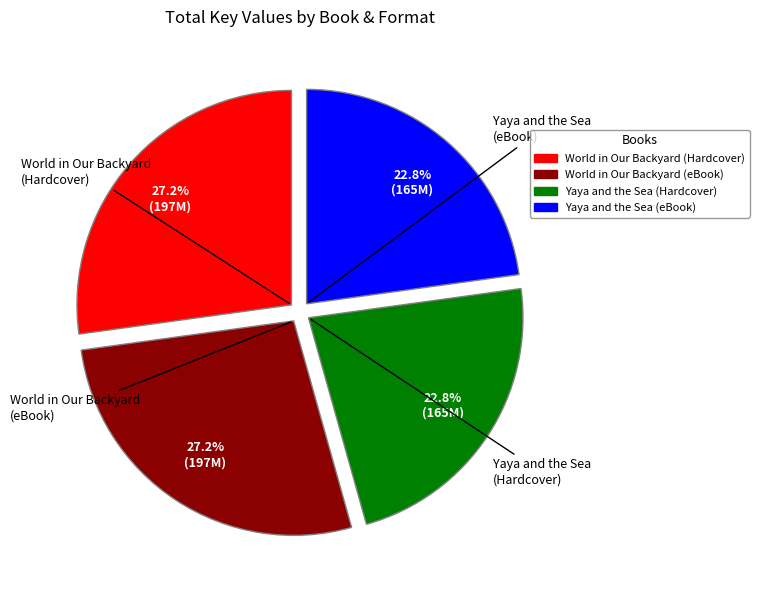

How many segments does this pie chart have?

4